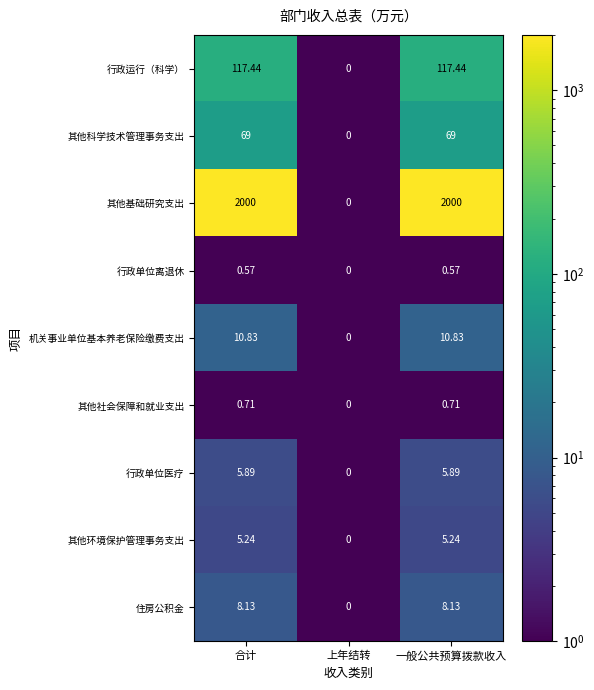

List the series in order of their peak value, lowest first.

行政单位离退休, 其他社会保障和就业支出, 其他环境保护管理事务支出, 行政单位医疗, 住房公积金, 机关事业单位基本养老保险缴费支出, 其他科学技术管理事务支出, 行政运行（科学）, 其他基础研究支出